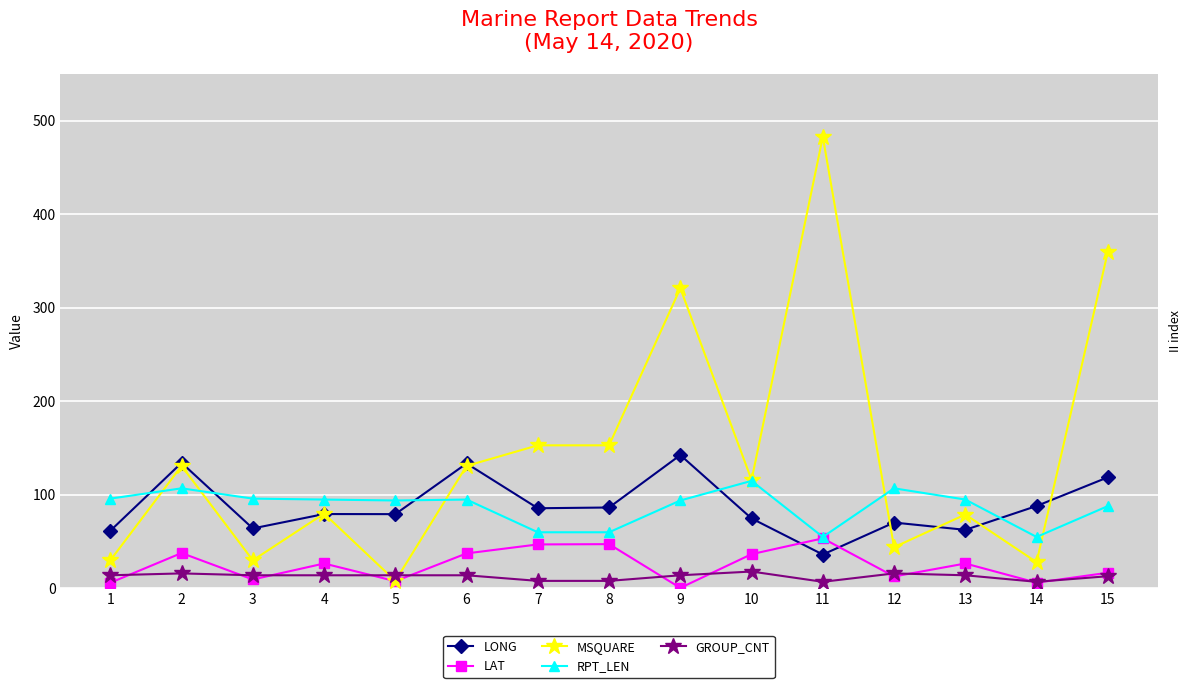

How many intersections are there between GROUP_CNT and MSQUARE?

2